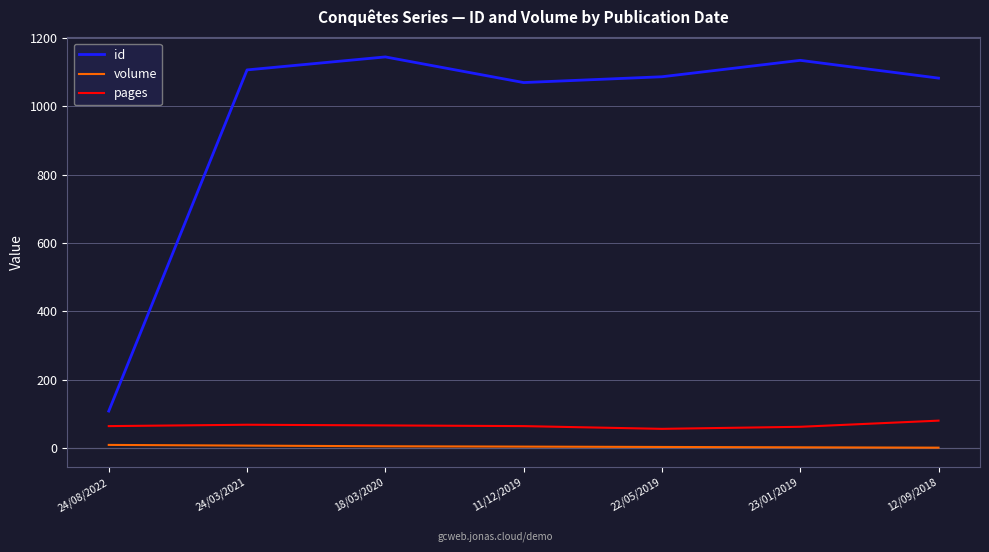

True or false: pages has a value of 26 at 24/03/2021.

False